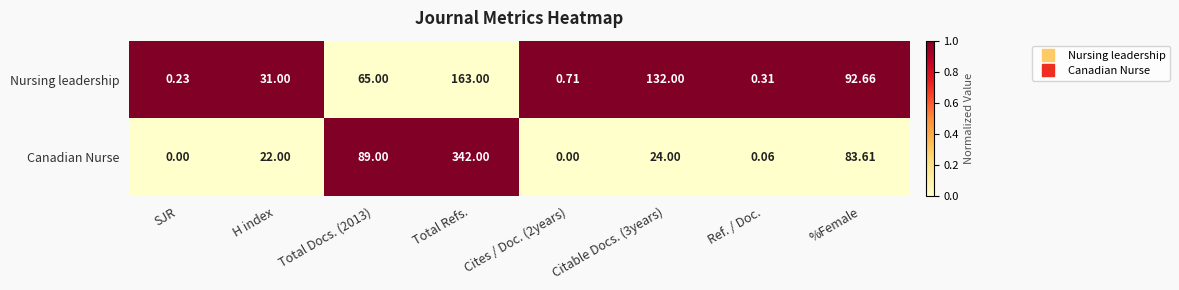

At how many categories does at least one series exceed 0?

8